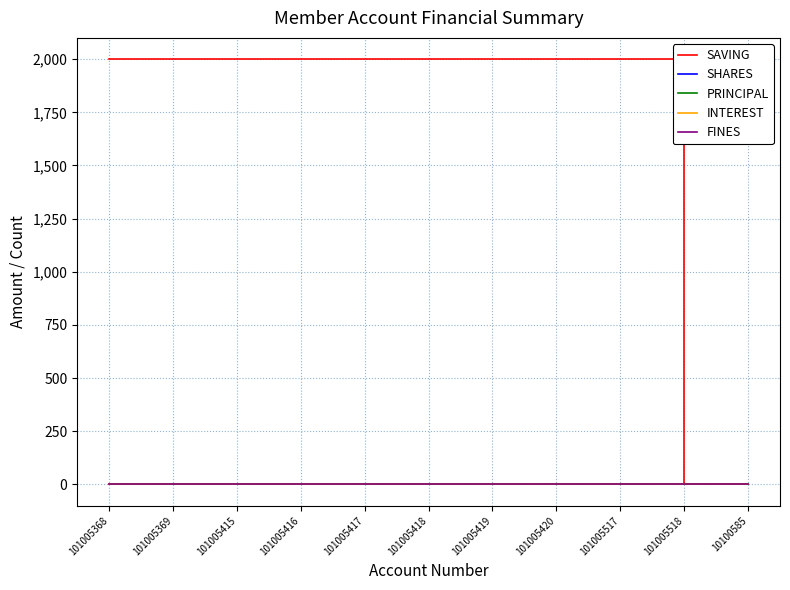

Is it true that PRINCIPAL equals 0 at 101005369?

True